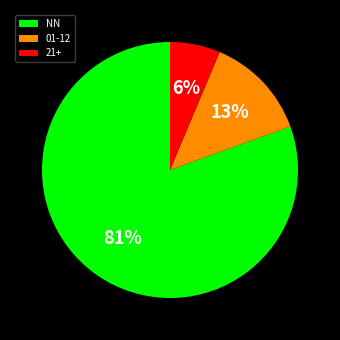

To the nearest percent, what is the average slice percentage?

33%